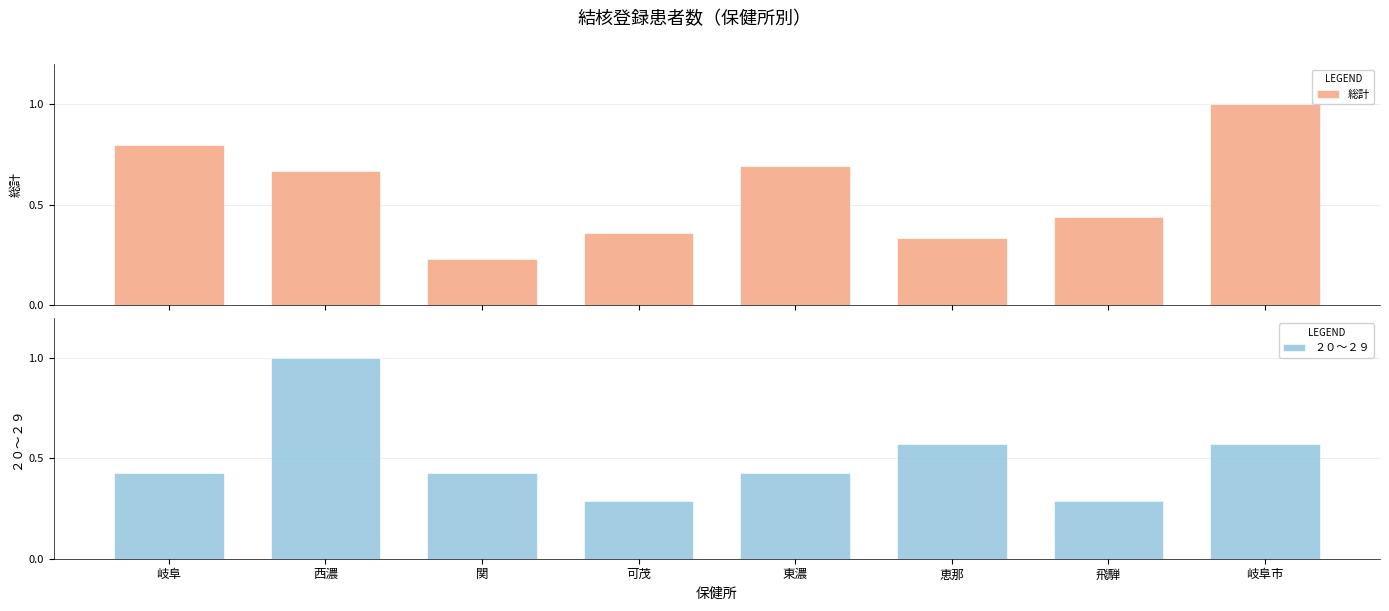

What is the total value across all series at 飛騨?

0.7